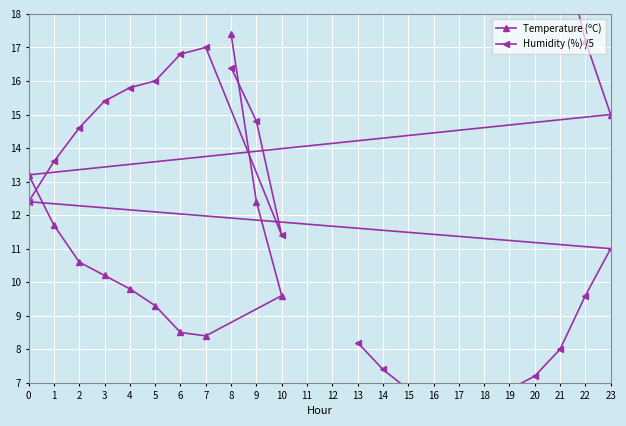

At how many categories does at least one series exceed 20?

9